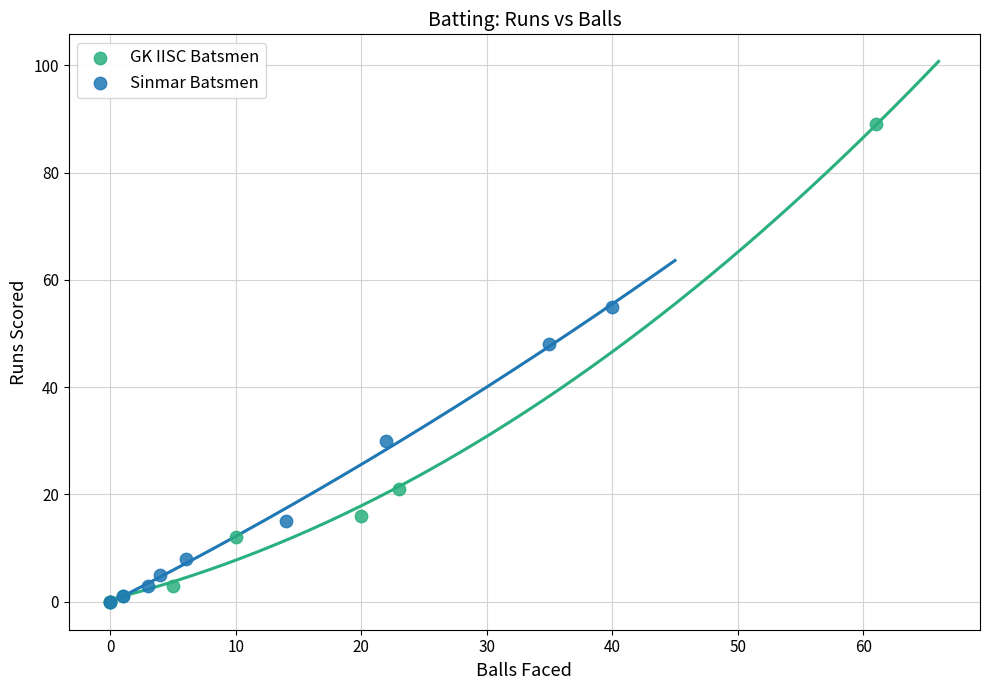

What are all the series names shown in the legend?

GK IISC Batsmen, Sinmar Batsmen